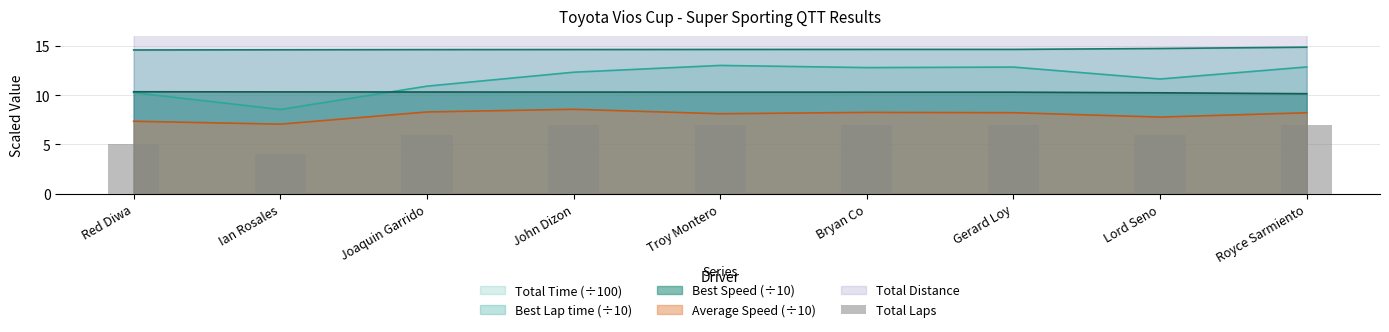

Approximately how many times larger is the value at Joaquin Garrido compared to Lord Seno?

1.0